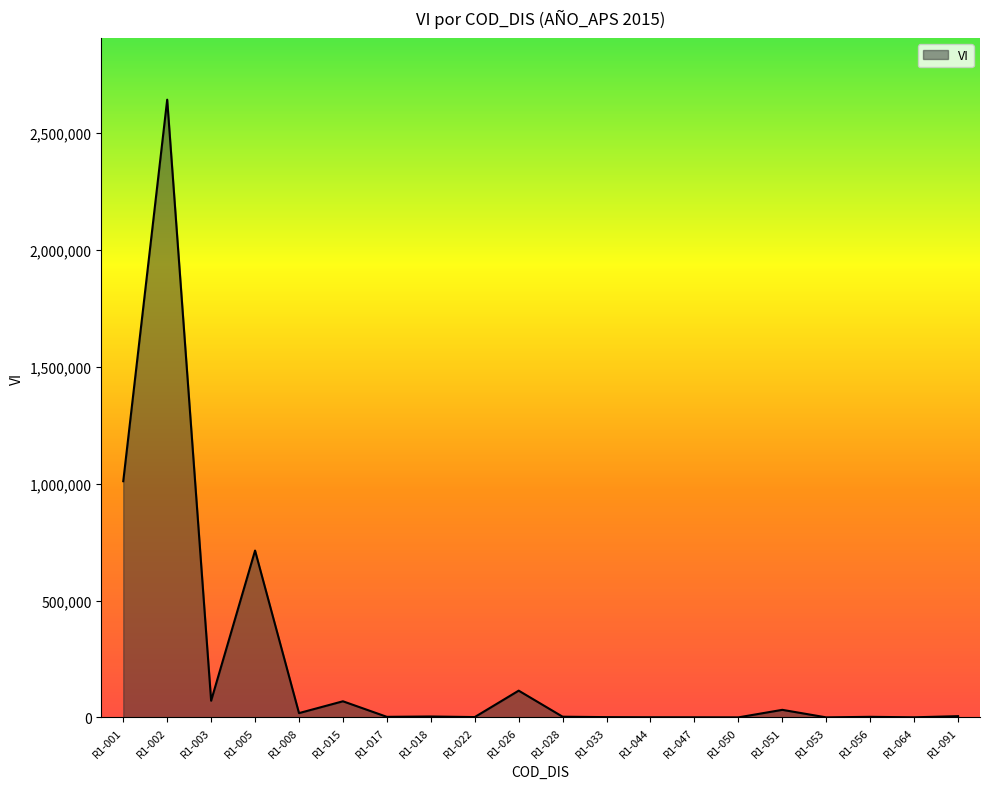

At which label is the value closest to 1321801?

R1-001